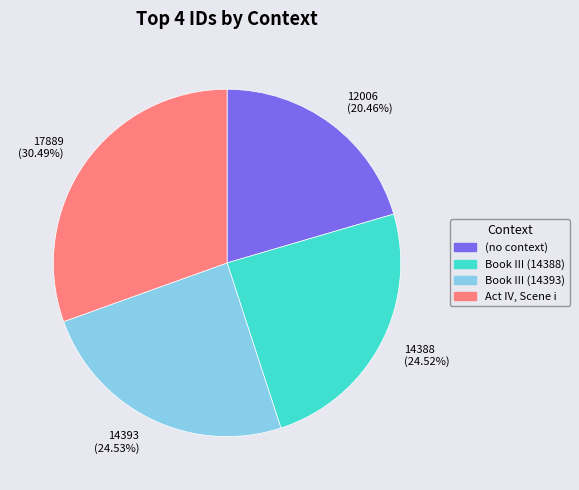

Which slice is the largest?

17889 (30.49%)